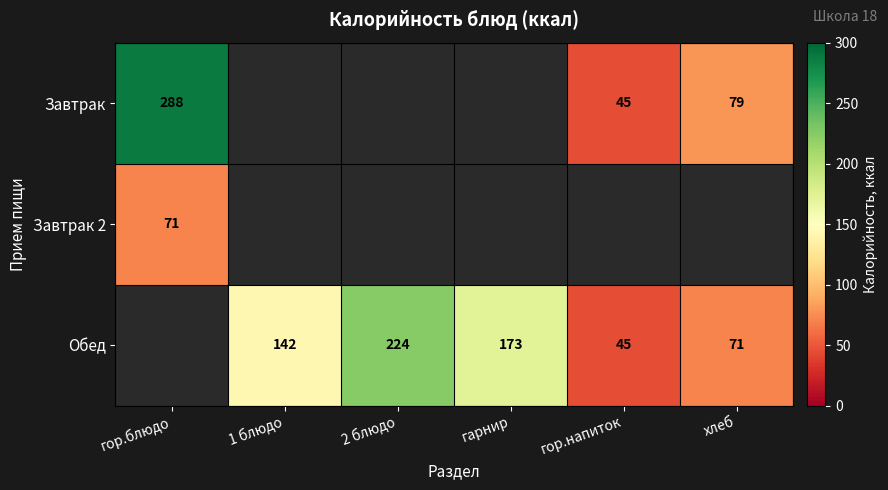

True or false: Обед has a value of 42 at 1 блюдо.

False